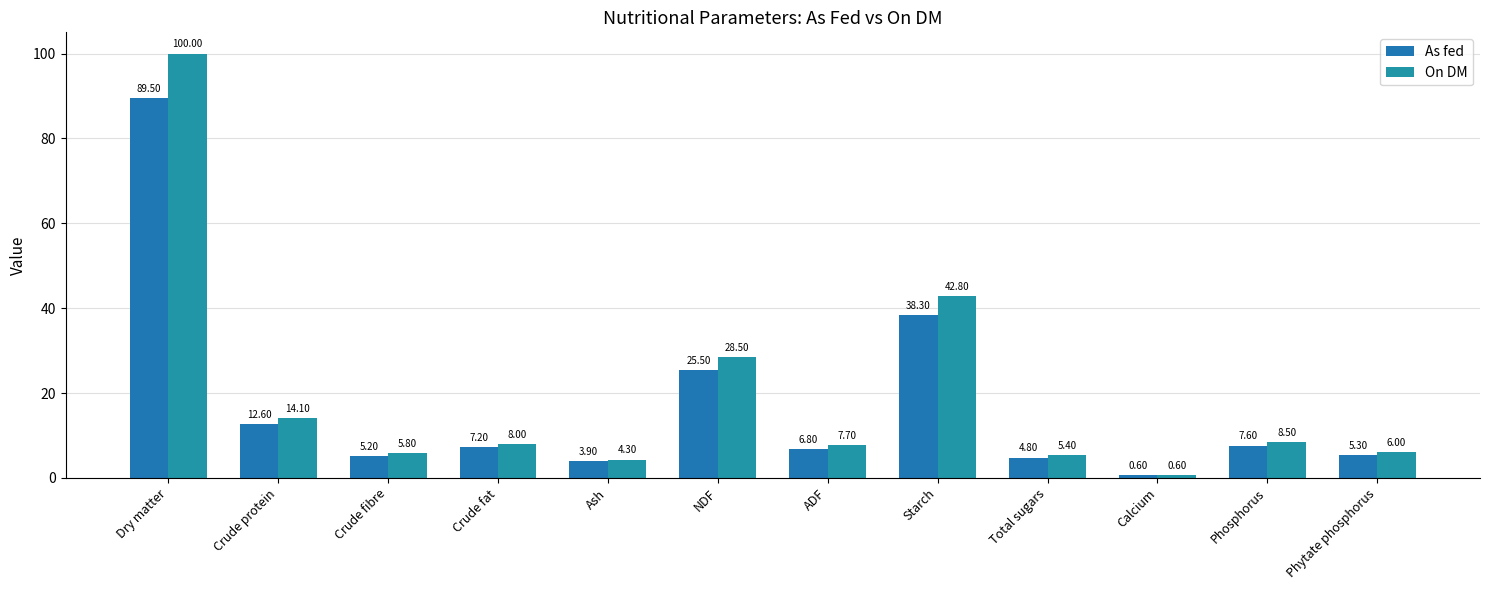

What is the difference between the maximum and minimum values in the On DM series?

99.4